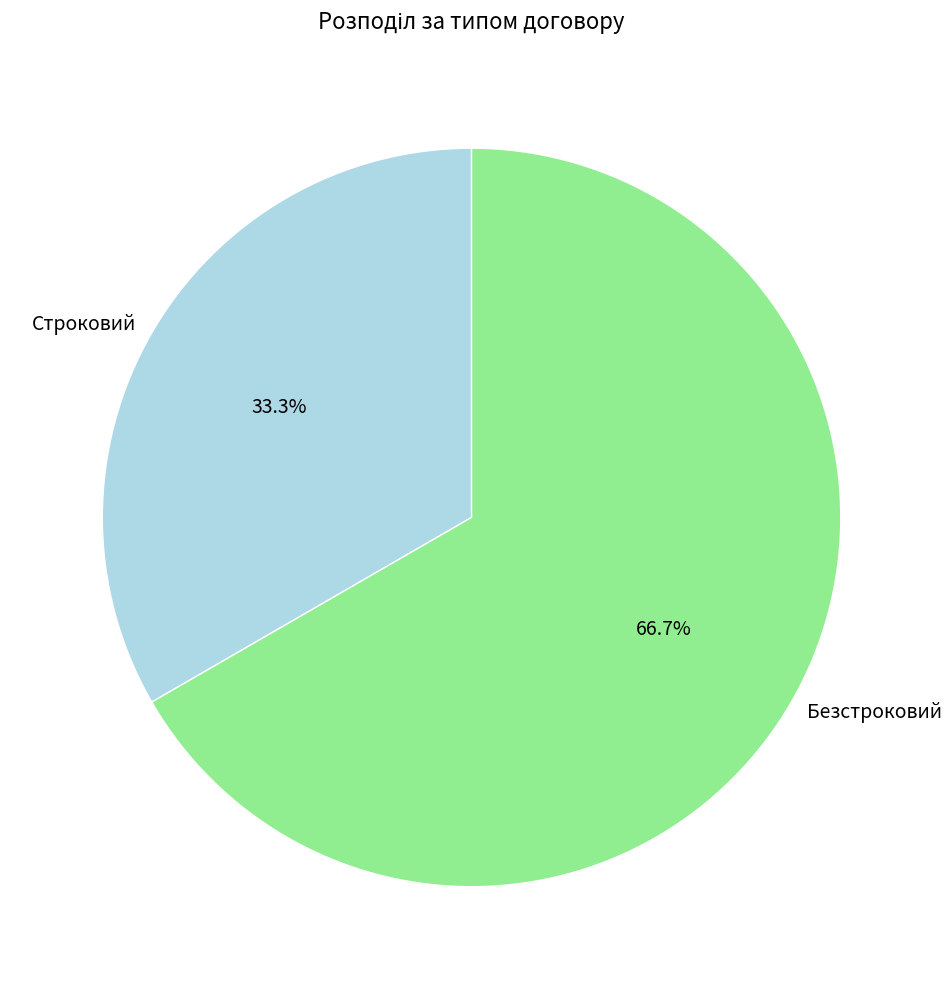

Rank the categories by value from lowest to highest.

Строковий, Безстроковий